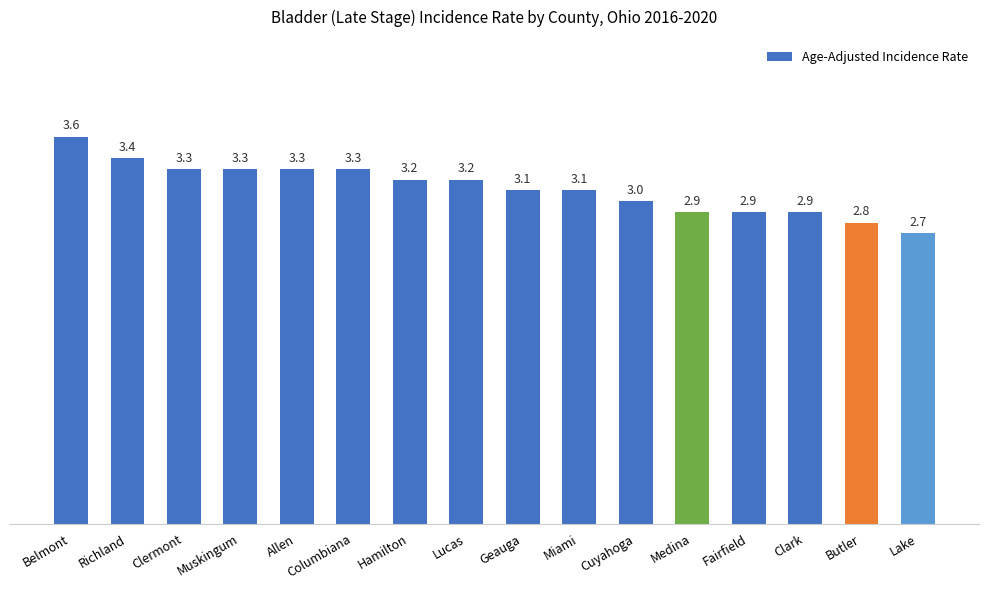

Which category has the highest value across all series?

Belmont